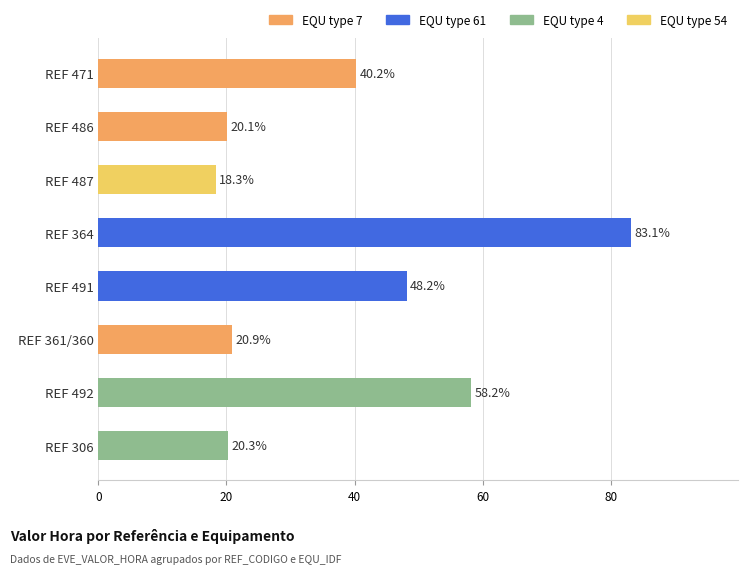

Count the number of data series in this chart.

1